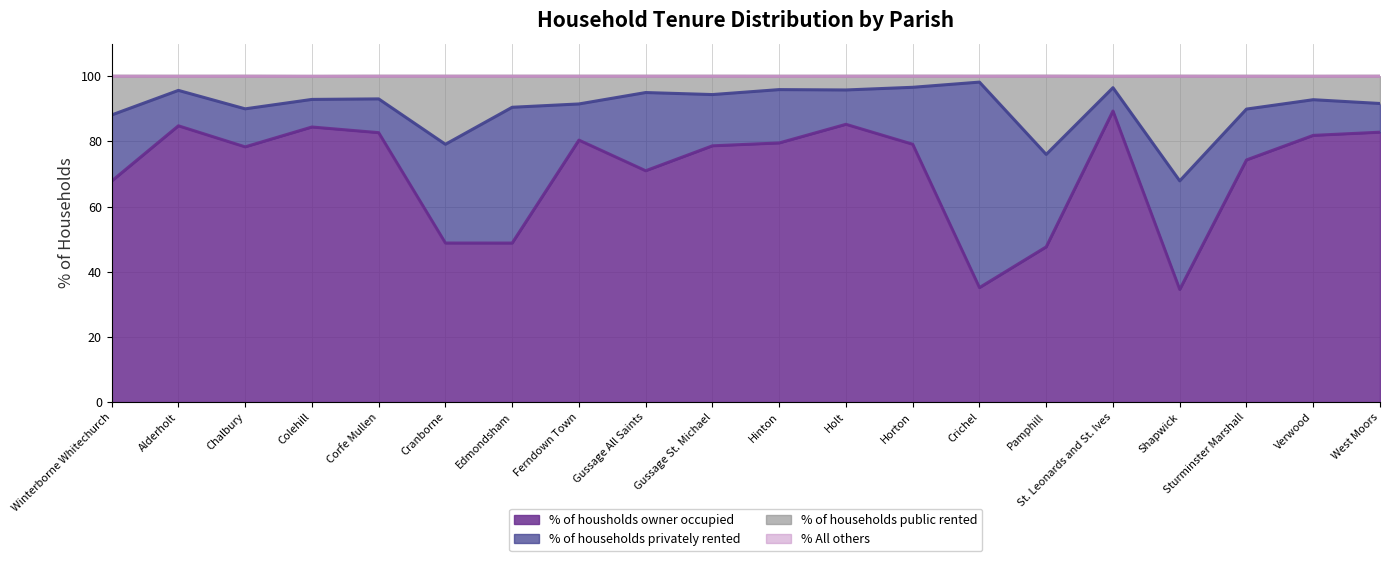

At which label does % of housholds owner occupied reach its peak?

St. Leonards and St. Ives